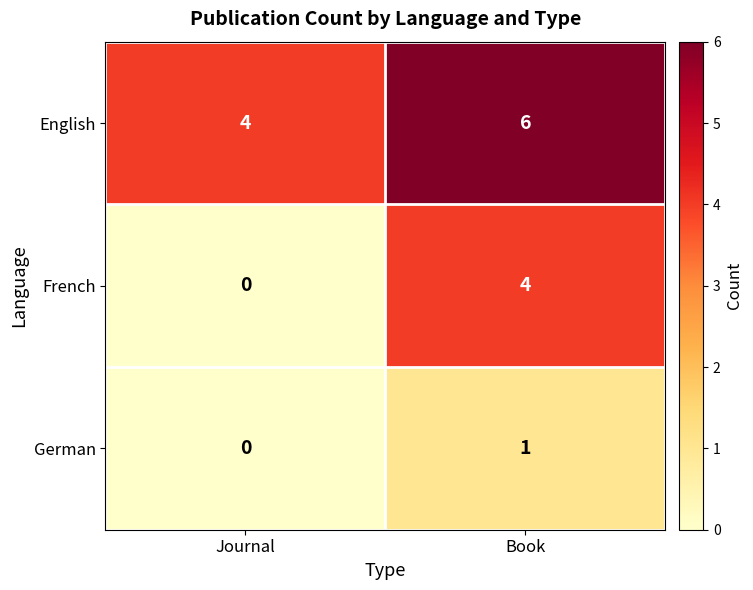

Which series has the largest total across all categories?

English